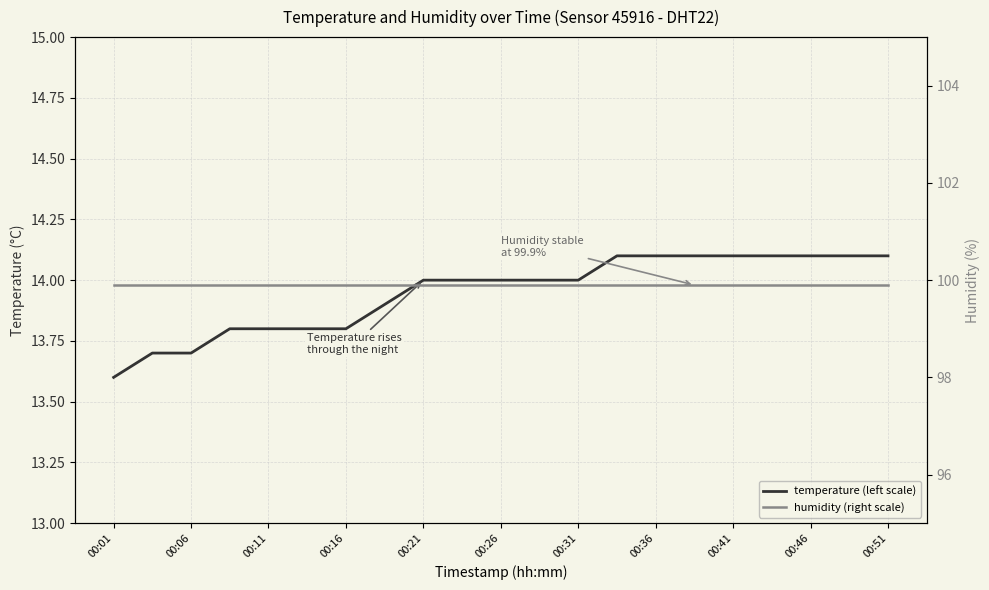

What is the value of the humidity (right scale) point at the 3rd from the left?

99.9